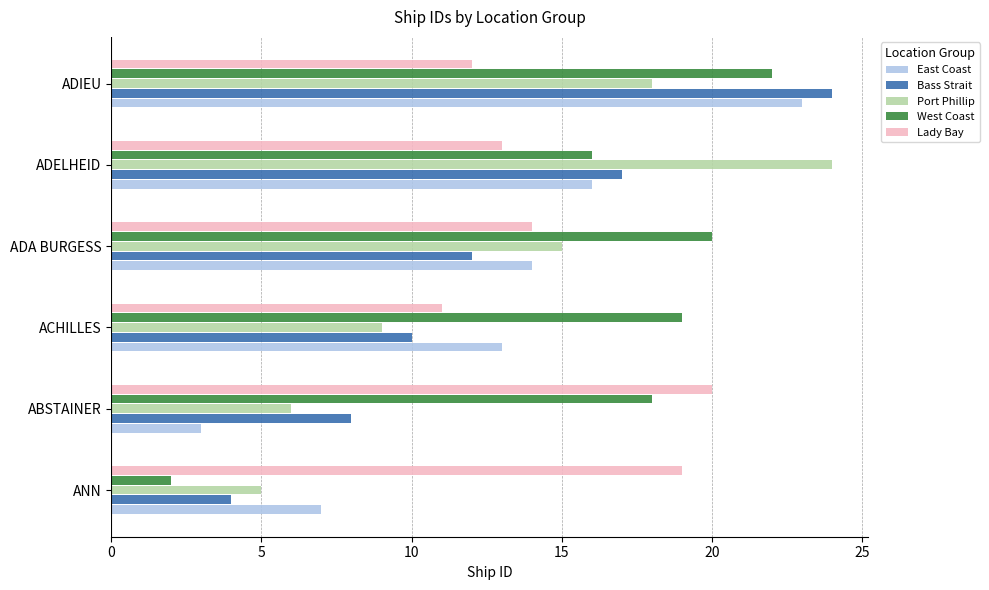

What is the difference between the highest and lowest values at ADELHEID?

11